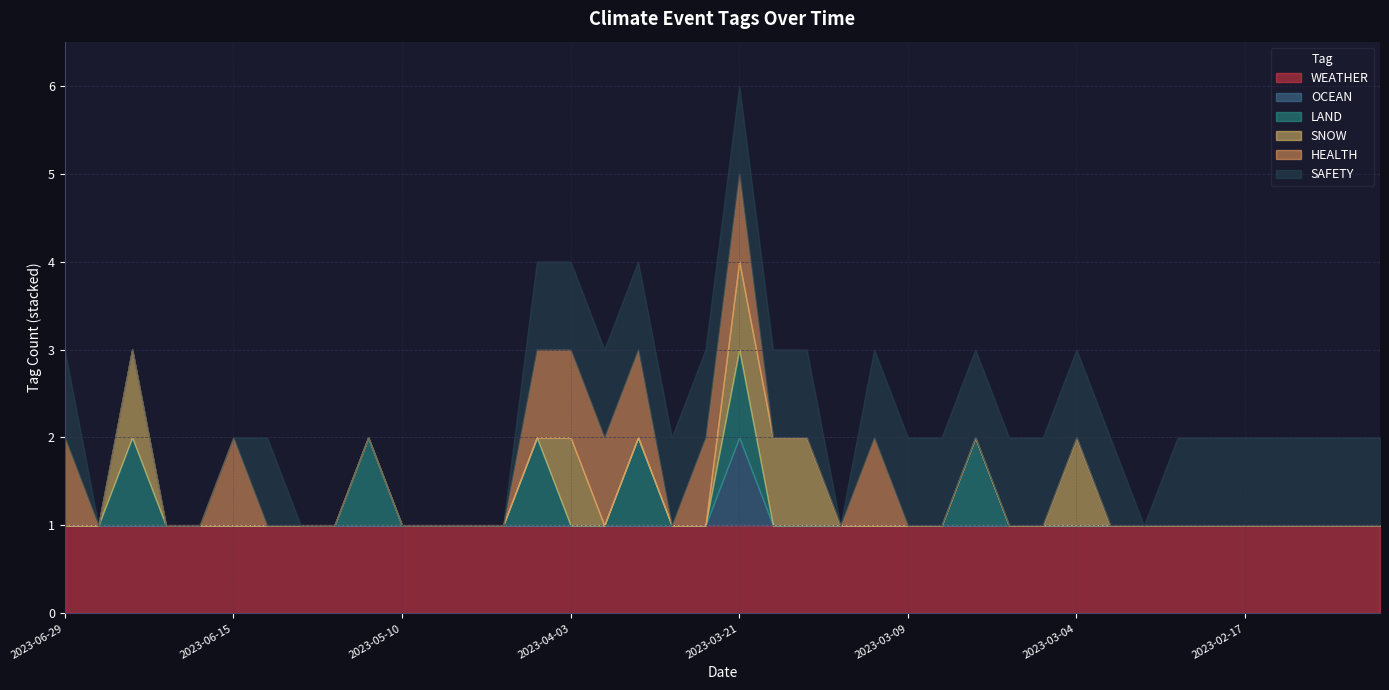

What is the difference between the second highest and minimum values in the HEALTH series?

1